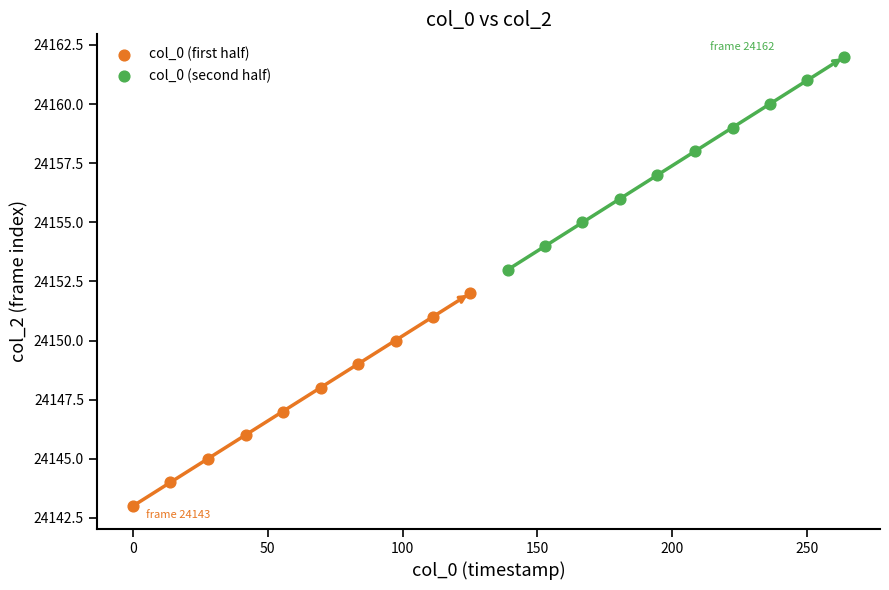

Which series contains the highest Y value?

col_0 (second half)